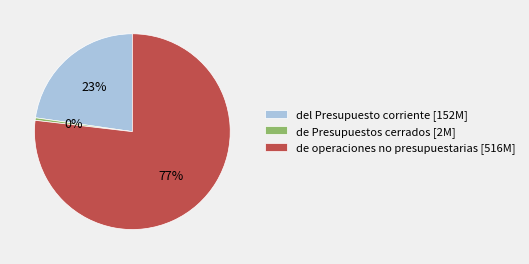

To the nearest percent, what is the average slice percentage?

33%